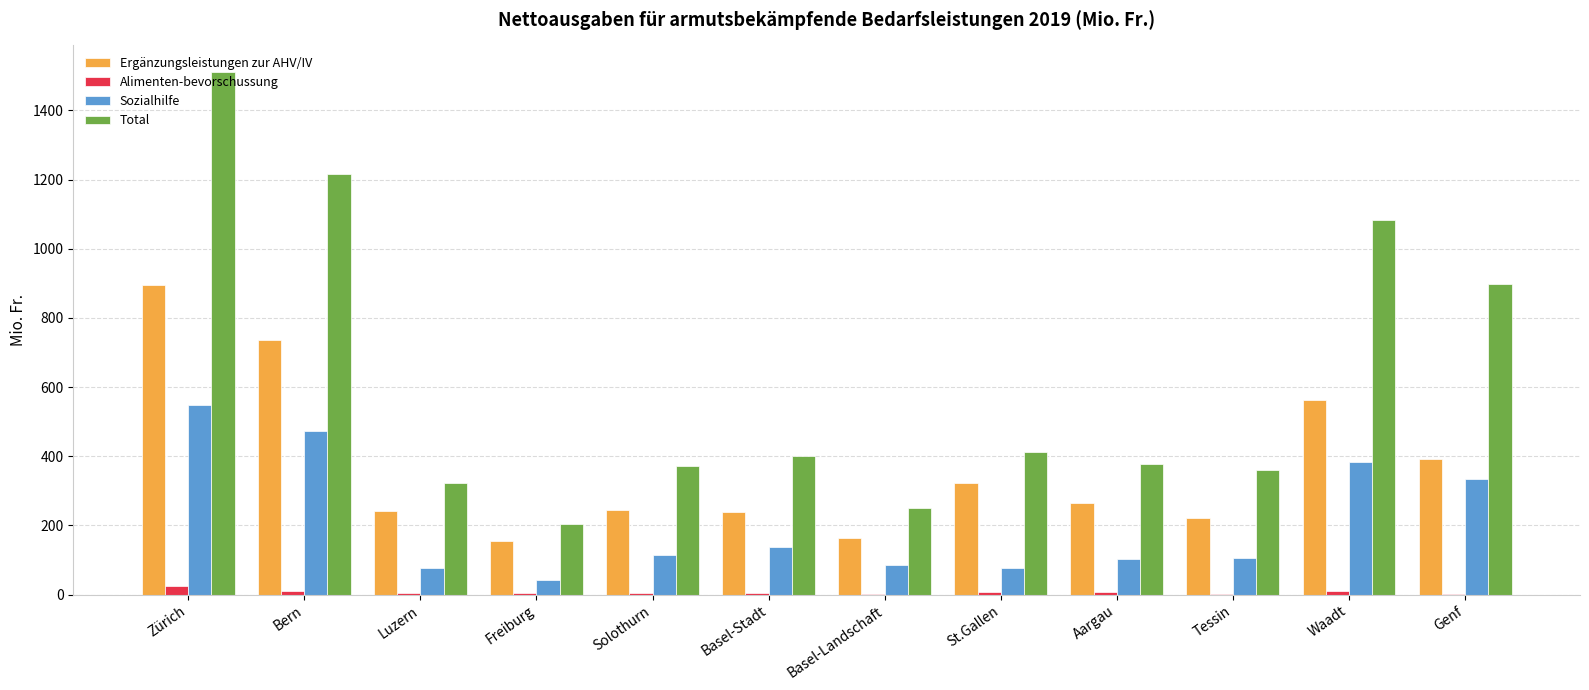

Between Solothurn and Genf, which series saw the biggest shift?

Total